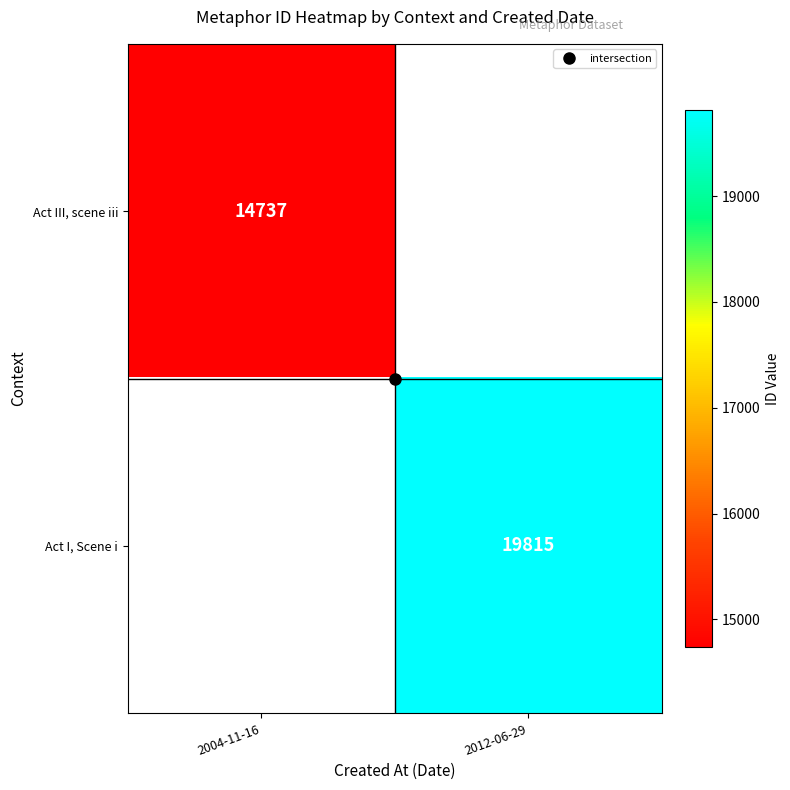

How many values in Act III, scene iii are above zero?

1